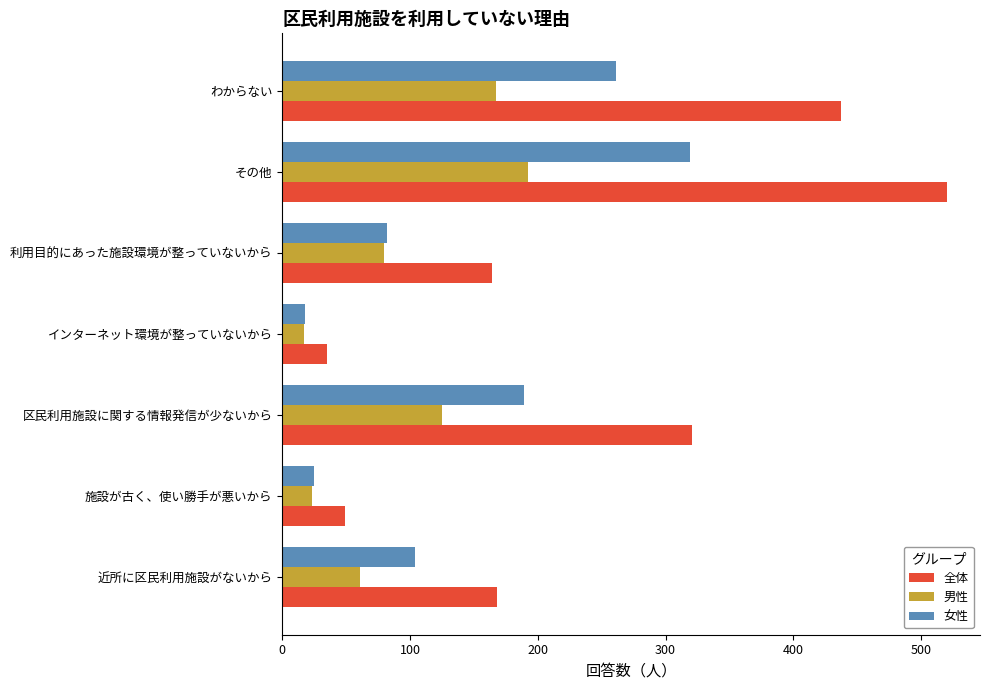

Which series has the largest range (max minus min)?

全体